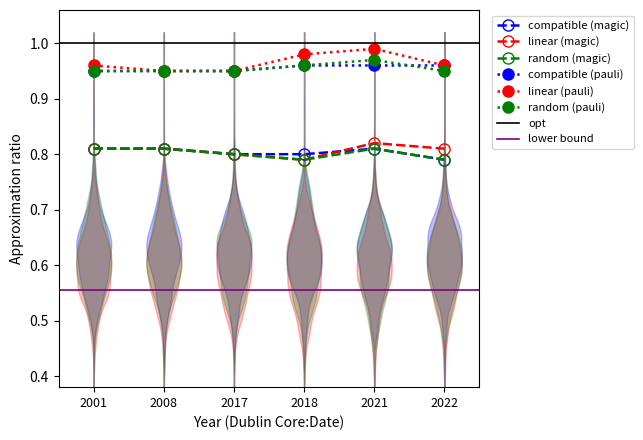

At which category does linear (magic) reach its first local valley?

2018